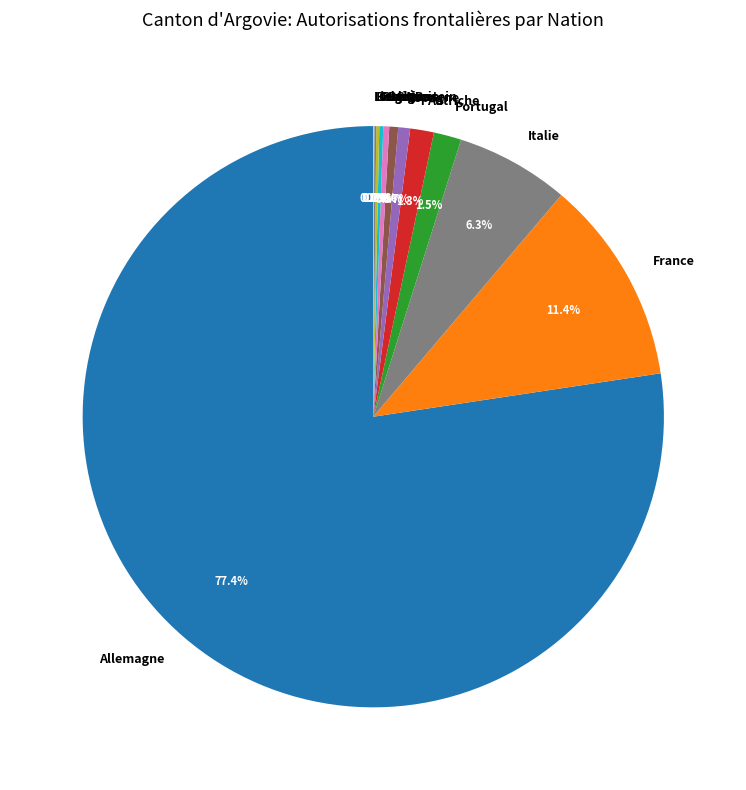

Which slice is the largest?

Allemagne